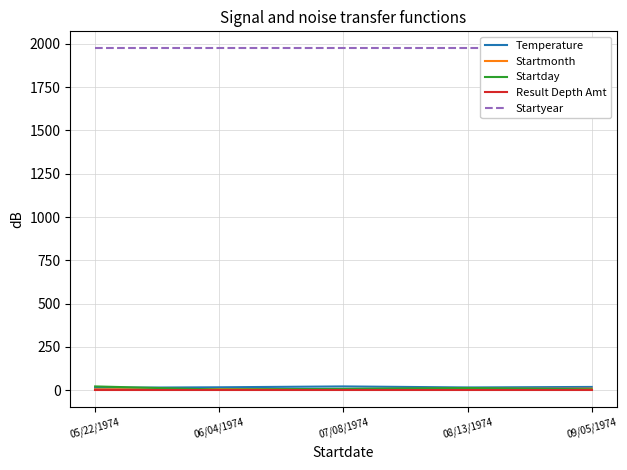

Reading left to right, what are all the values shown in this chart?

Temperature: 05/22/1974=14	06/04/1974=17	07/08/1974=22	08/13/1974=16	09/05/1974=19
Startmonth: 05/22/1974=5	06/04/1974=6	07/08/1974=7	08/13/1974=8	09/05/1974=9
Startday: 05/22/1974=22	06/04/1974=4	07/08/1974=8	08/13/1974=13	09/05/1974=5
Result Depth Amt: 05/22/1974=0	06/04/1974=0	07/08/1974=0	08/13/1974=0	09/05/1974=0
Startyear: 05/22/1974=1974	06/04/1974=1974	07/08/1974=1974	08/13/1974=1974	09/05/1974=1974